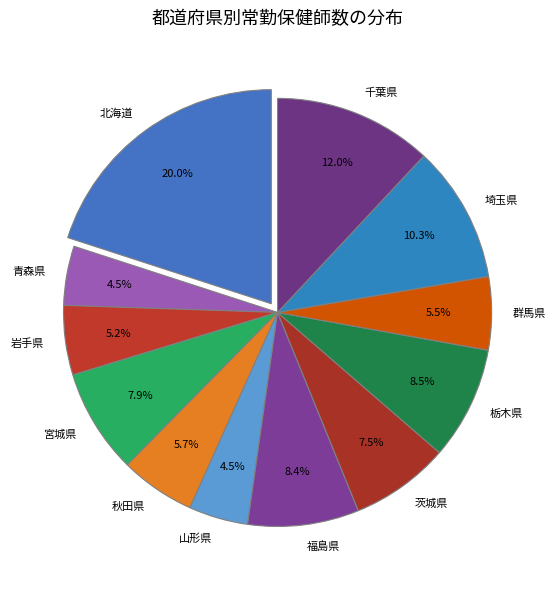

Does 埼玉県 account for over 50% of the chart?

No